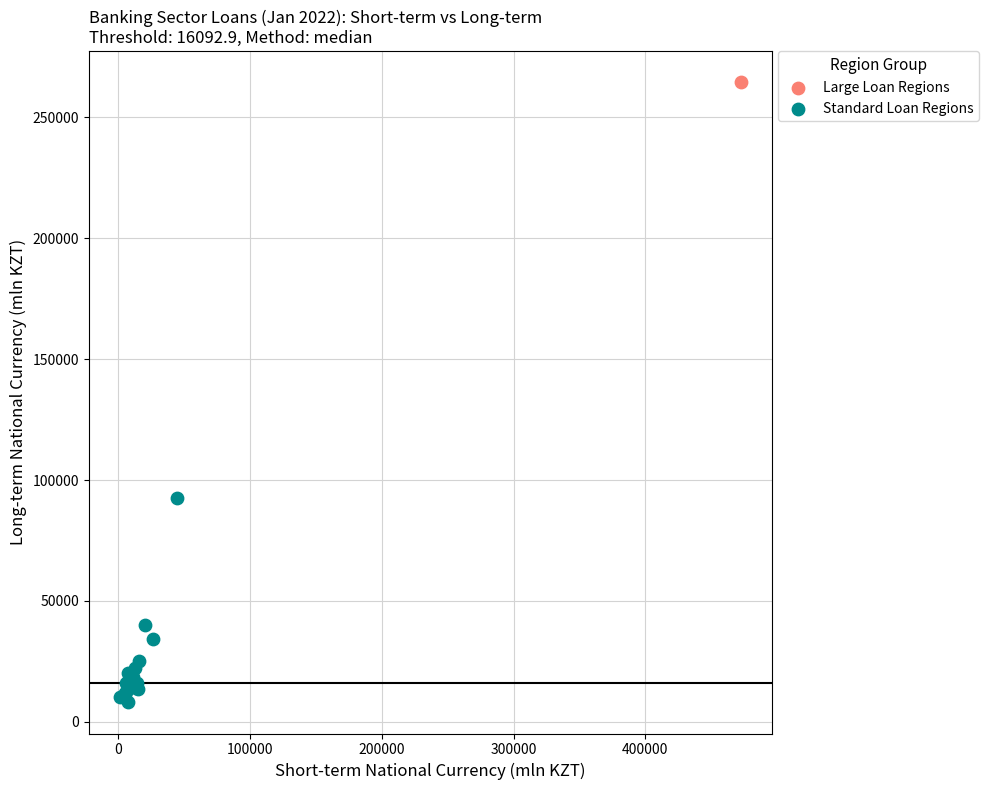

What are all the series names shown in the legend?

Large Loan Regions, Standard Loan Regions